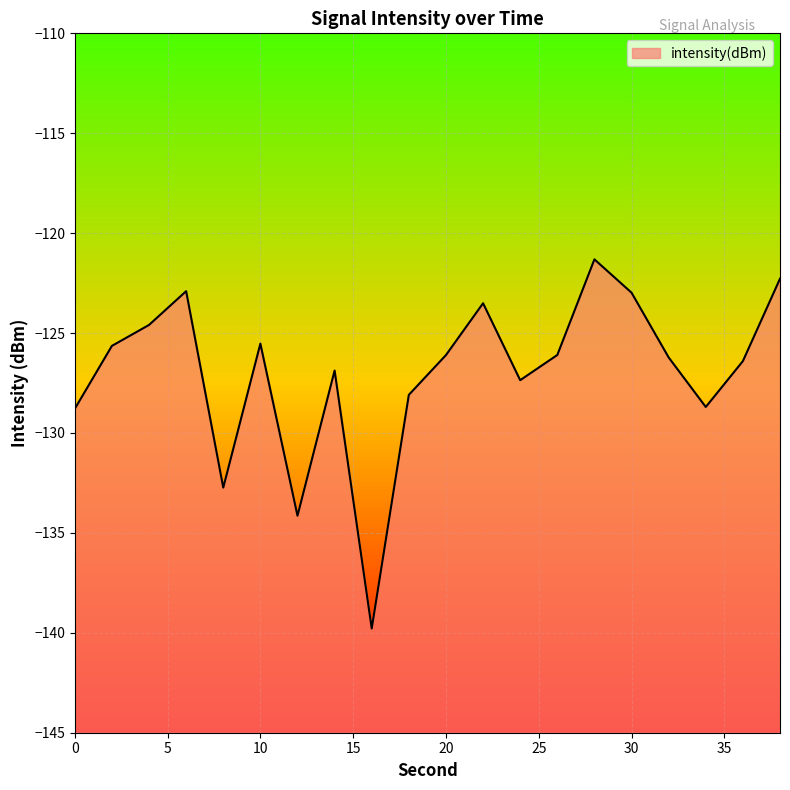

True or false: the data has more than 2 interior local peaks.

True